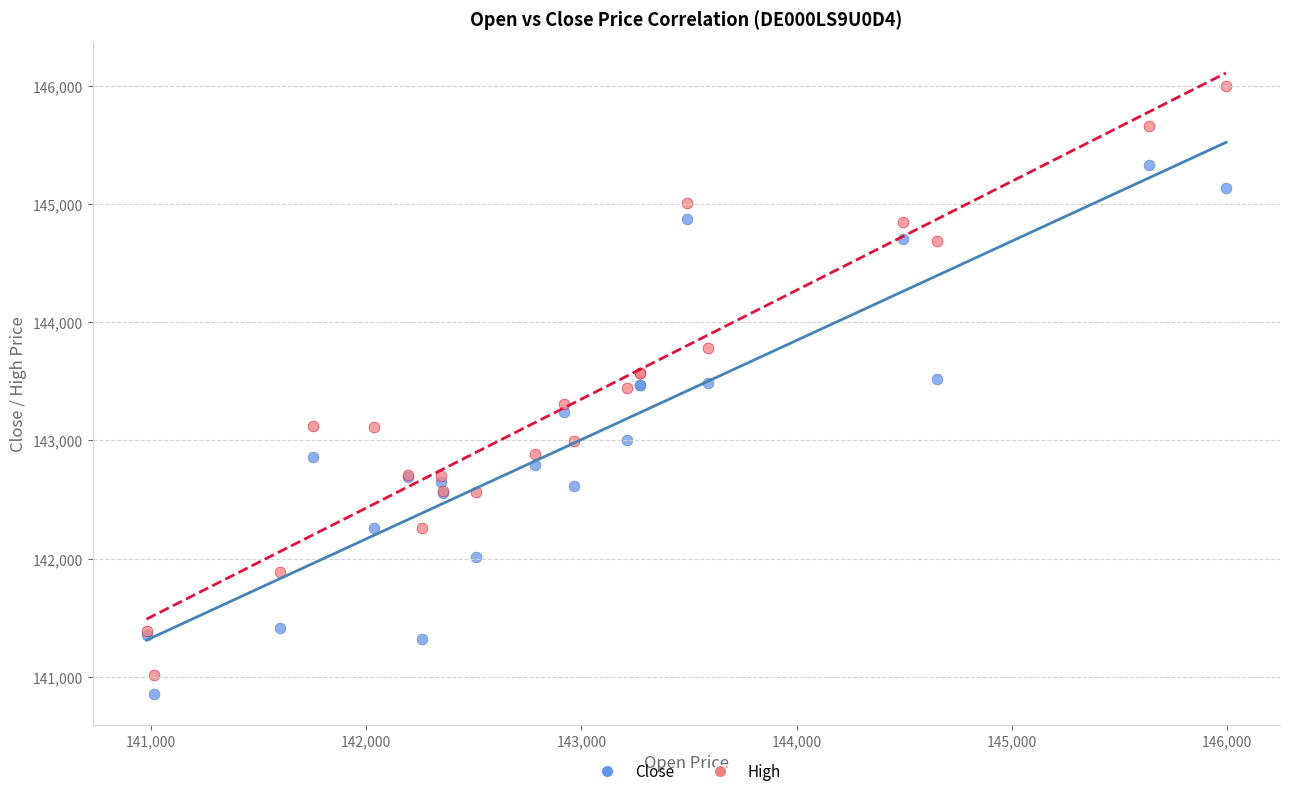

Which series contains the highest Y value?

High